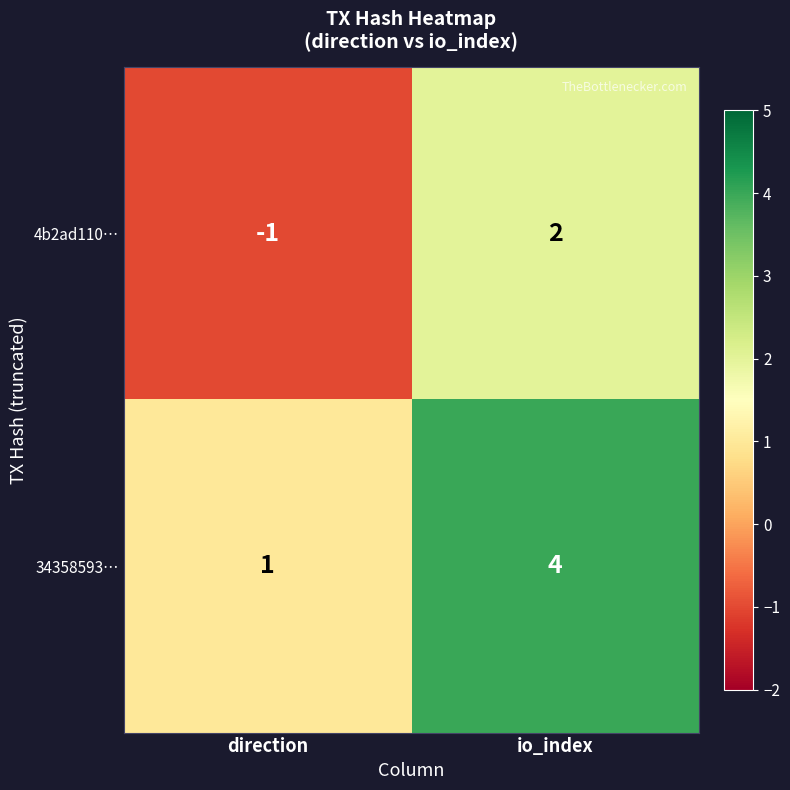

How many categories are shown in the chart?

2